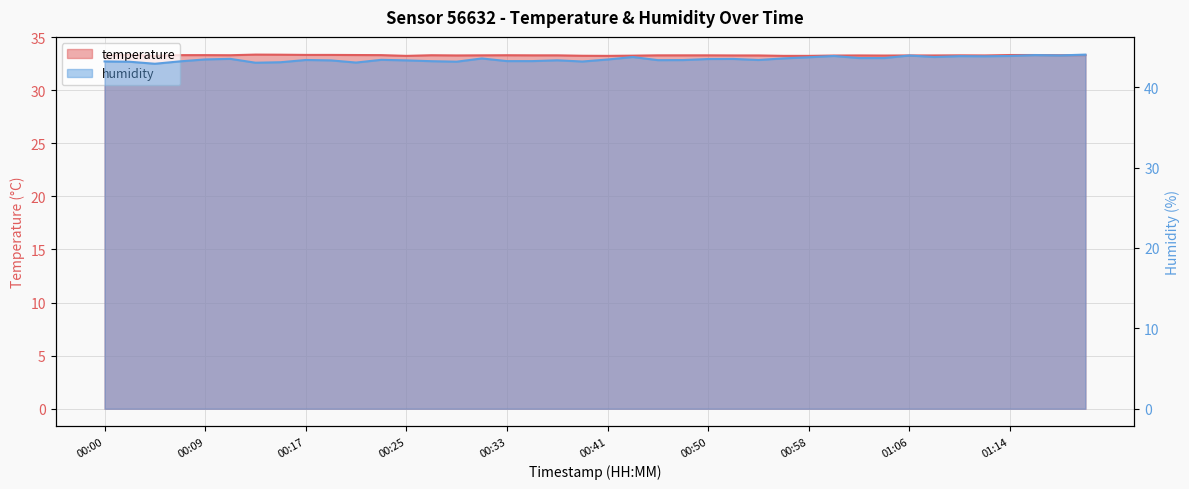

True or false: humidity and temperature cross at least once.

False